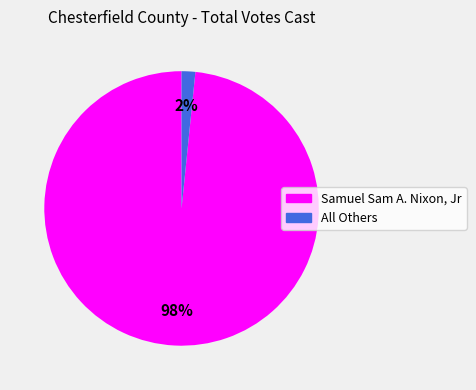

Is Samuel Sam A. Nixon, Jr the majority of the pie?

Yes